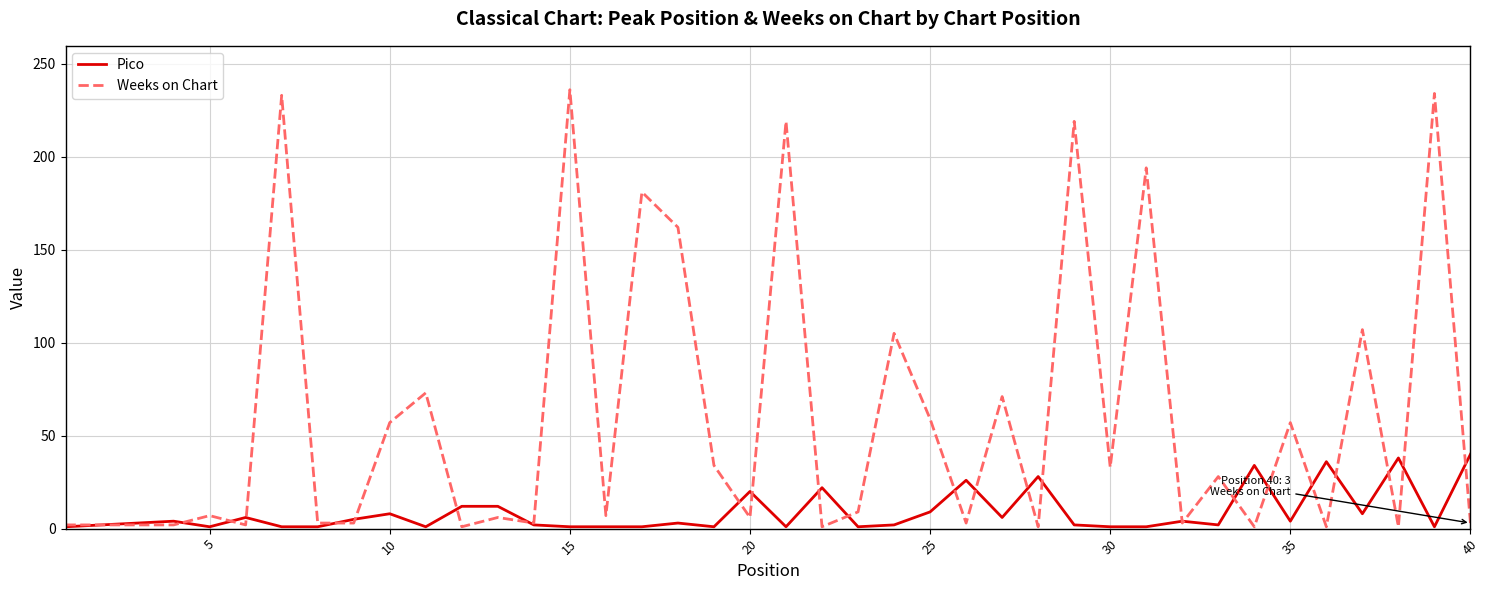

Which series has the largest range (max minus min)?

Weeks on Chart